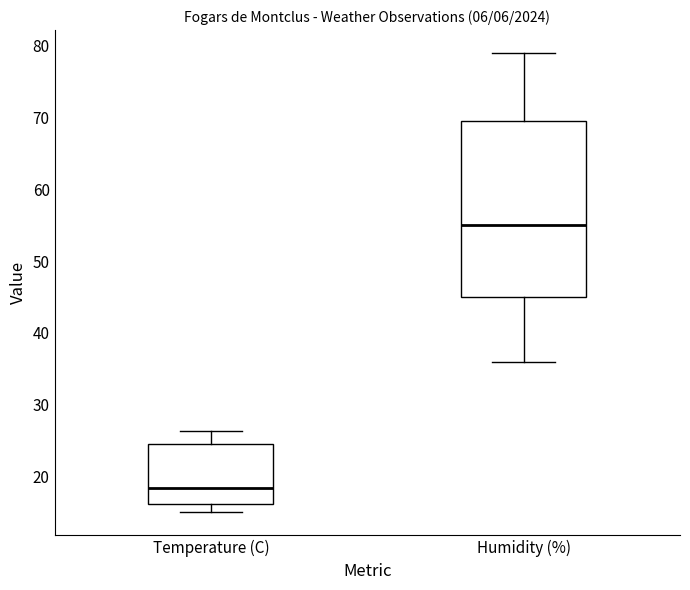

Reading left to right, transcribe this box plot: for each box, give where its median line is, the range the box spans, and where its two whiskers end, as read against the y-axis. The values are not printed on the chart, so give them approximately, as read against the axis.

Temperature (C): median 18, box 16 to 25, whiskers 15 to 26
Humidity (%): median 55, box 45 to 70, whiskers 36 to 79